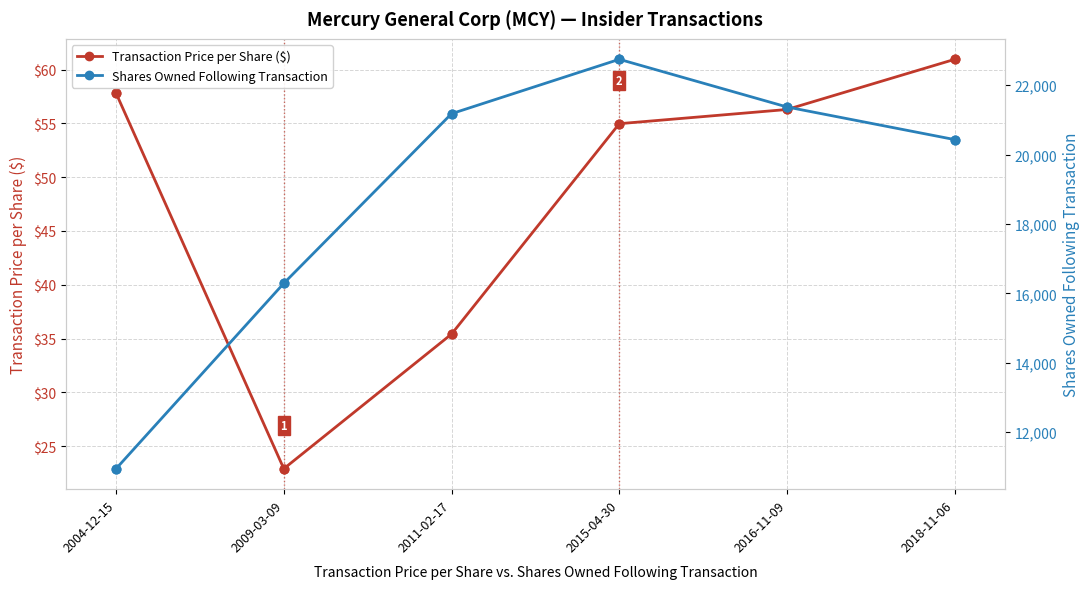

At how many categories does at least one series exceed 1066?

6